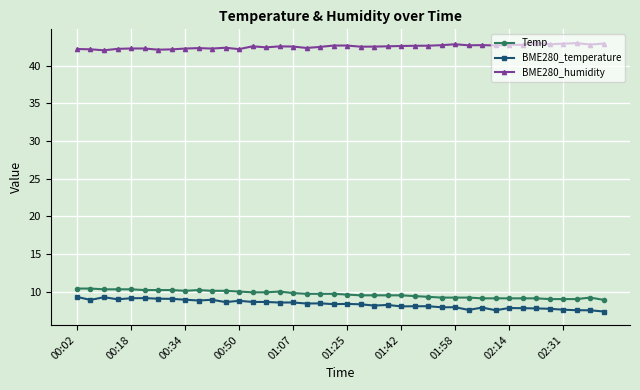

What are all the series names shown in the legend?

Temp, BME280_temperature, BME280_humidity